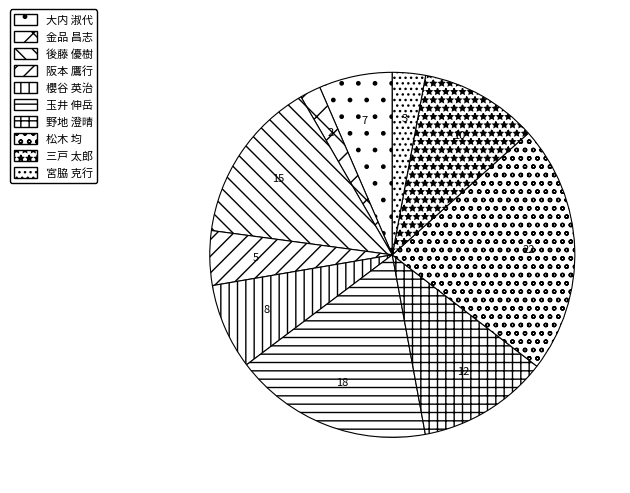

To the nearest percent, what is the average slice percentage?

10%